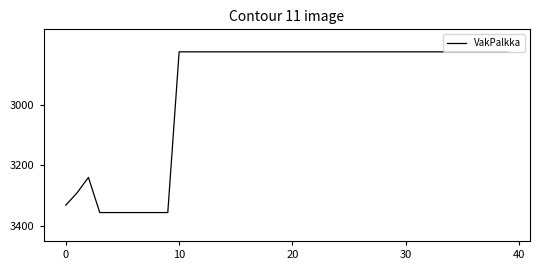

What is the minimum value shown in the chart?

2824.4